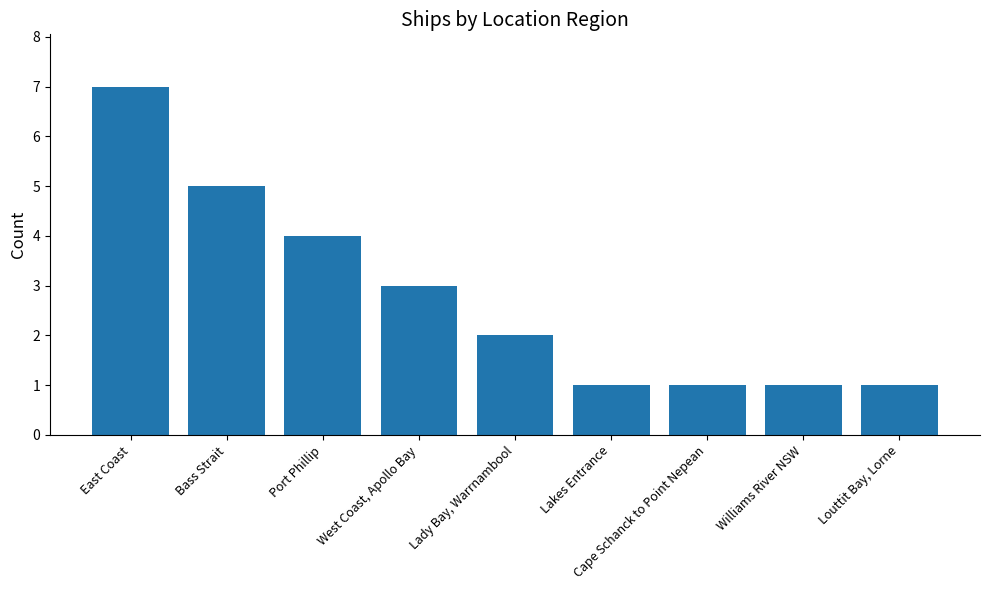

The value at Cape Schanck to Point Nepean is 1. True or false?

True